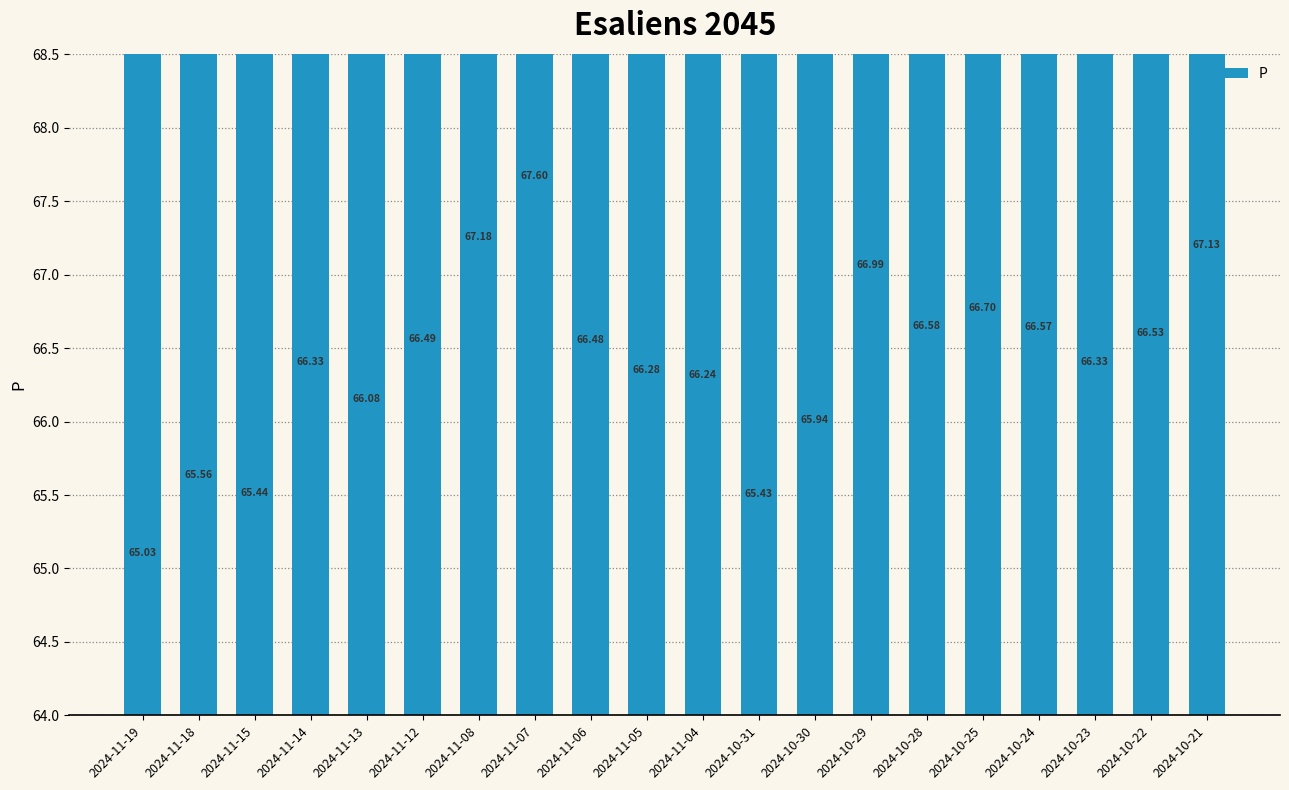

Which category has the lowest value across all series?

2024-11-19